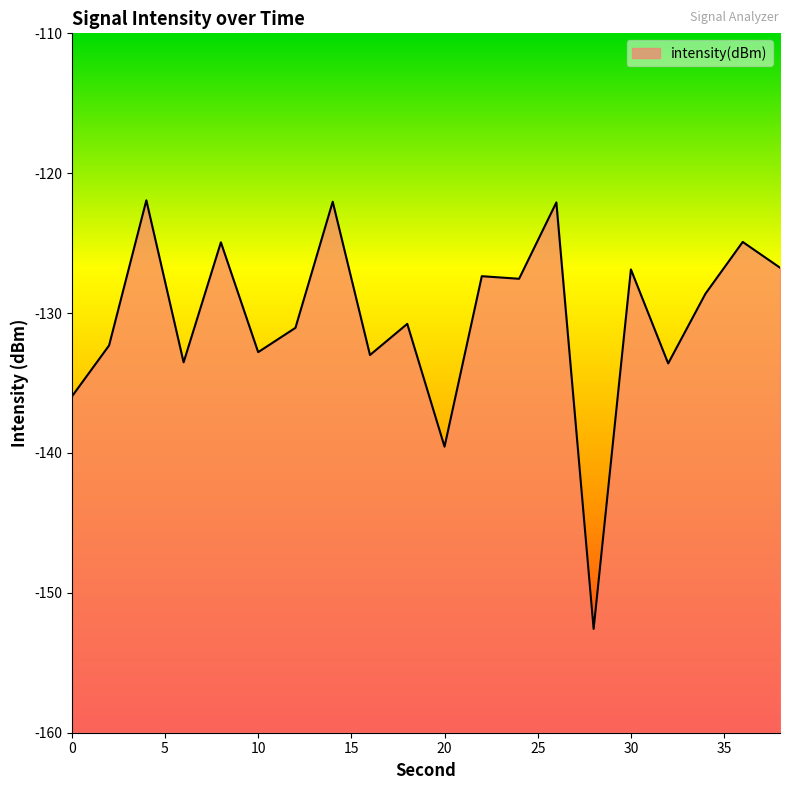

Which category has the highest value across all series?

4